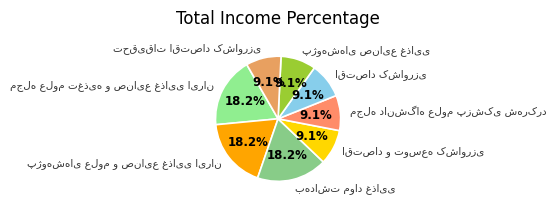

Is there a majority slice in this chart?

No